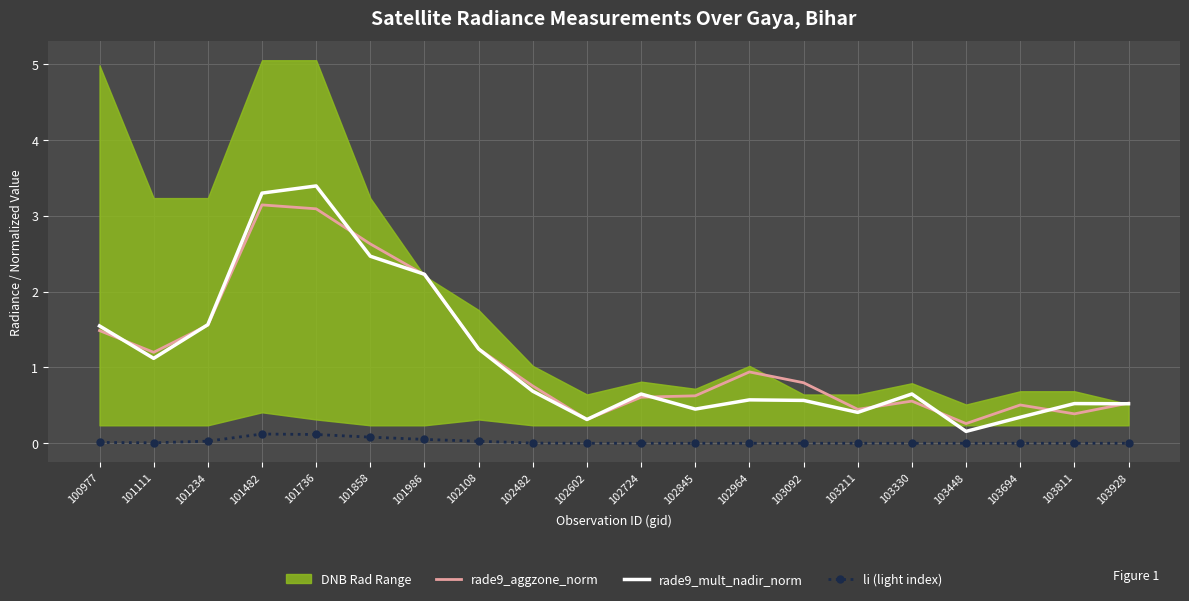

How many intersections are there between rade9_aggzone_norm and rade9_mult_nadir_norm?

10